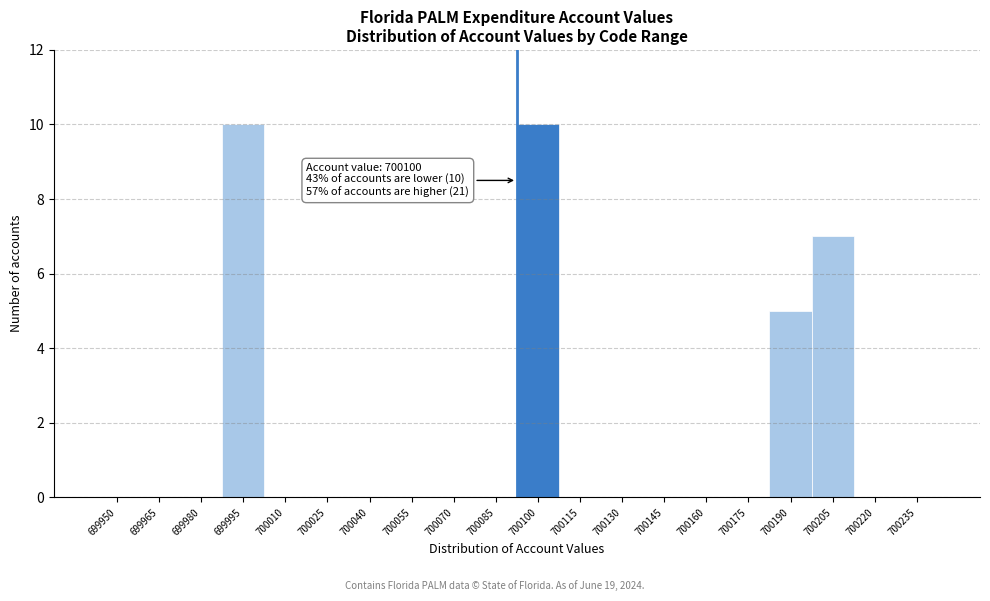

Reading left to right, transcribe all the data shown in this chart.

699950=0	699965=0	699980=0	699995=10	700010=0	700025=0	700040=0	700055=0	700070=0	700085=0	700100=10	700115=0	700130=0	700145=0	700160=0	700175=0	700190=5	700205=7	700220=0	700235=0